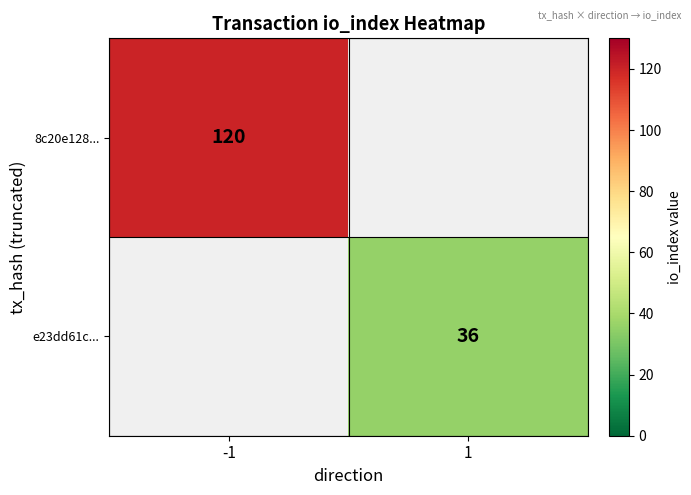

True or false: 8c20e128... has a value of 120 at -1.

True